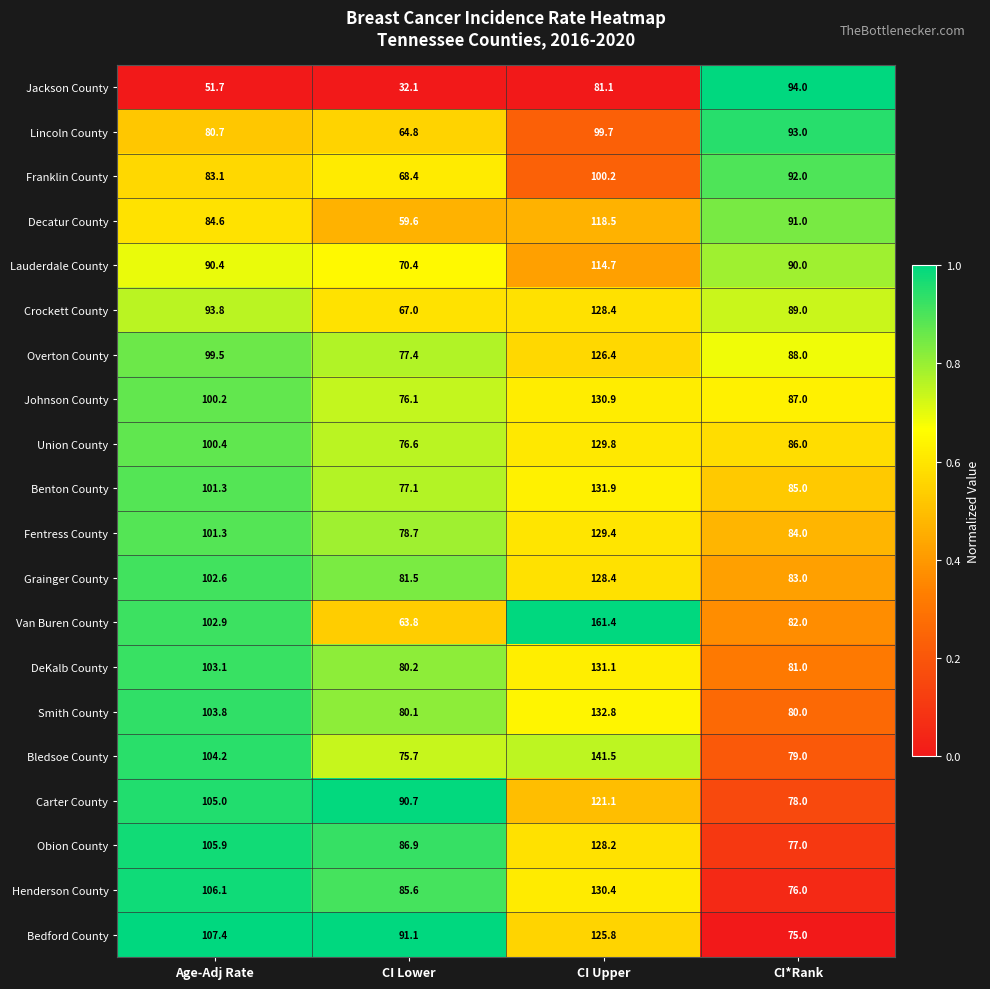

What is the average value of the Jackson County series?

64.7